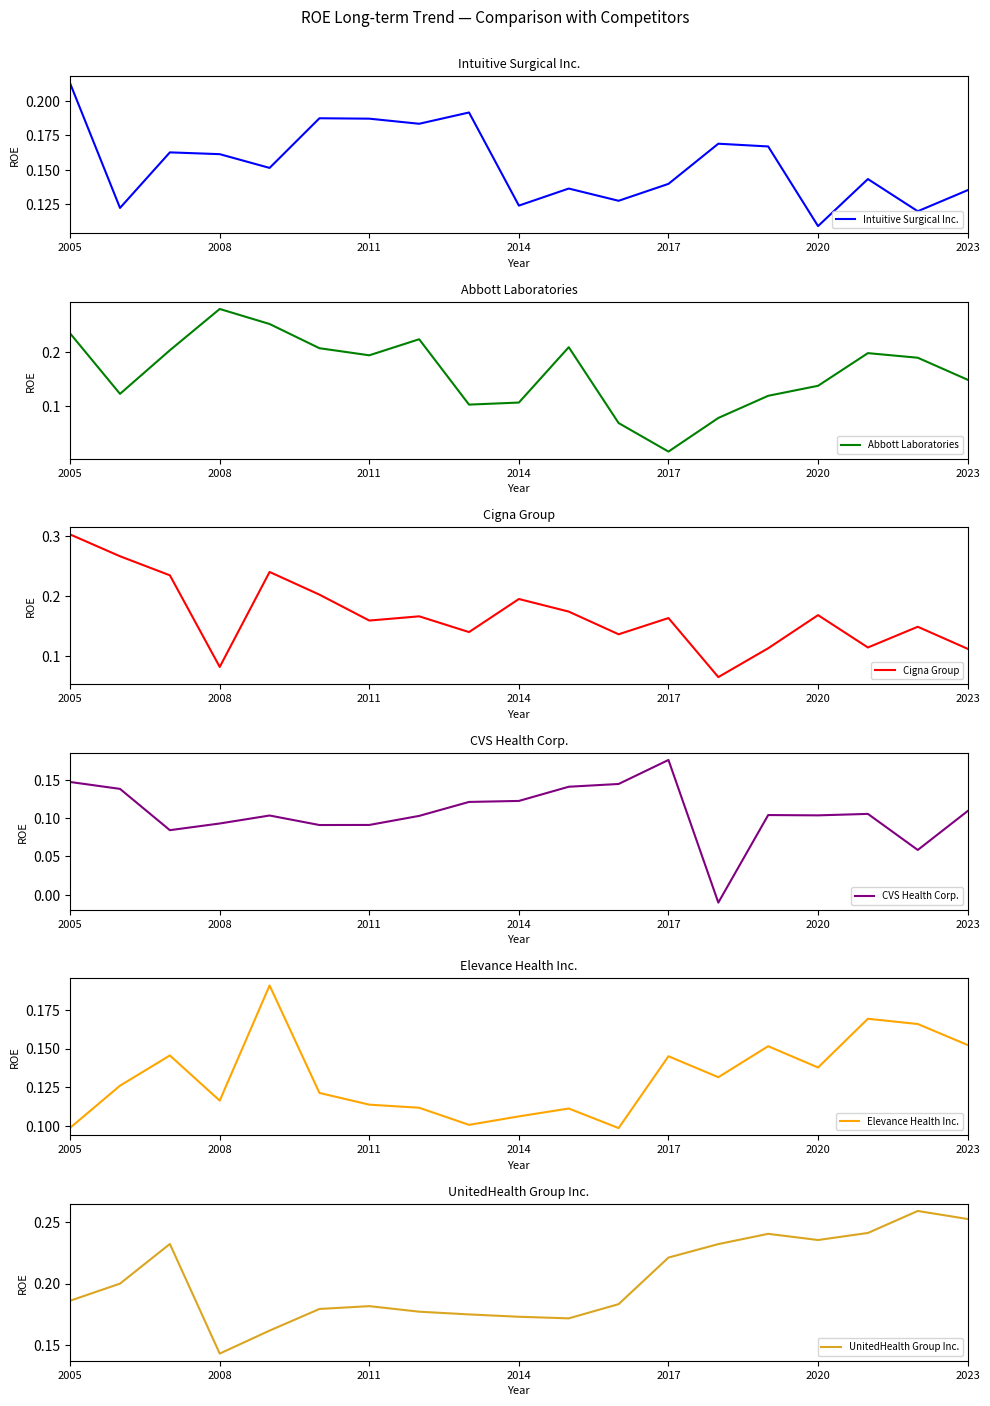

At which category does the chart reach its minimum across all series?

13